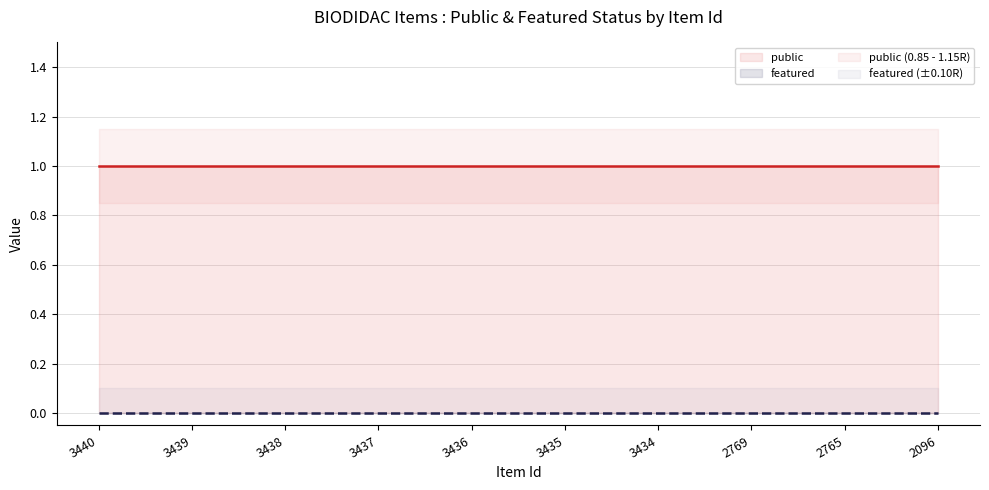

Is this an area chart (filled region under the line)?

No